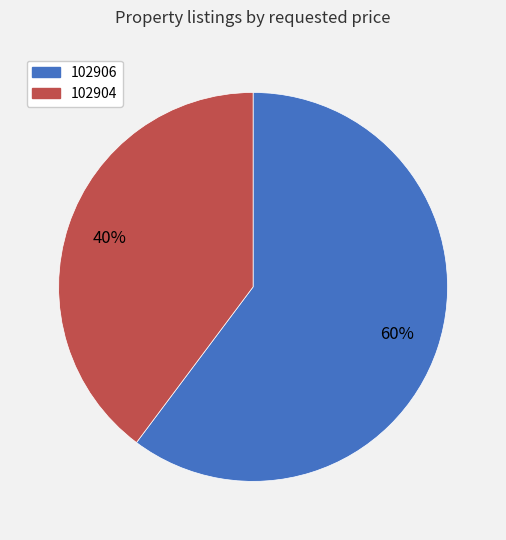

Which has a higher value, 102906 or 102904?

102906